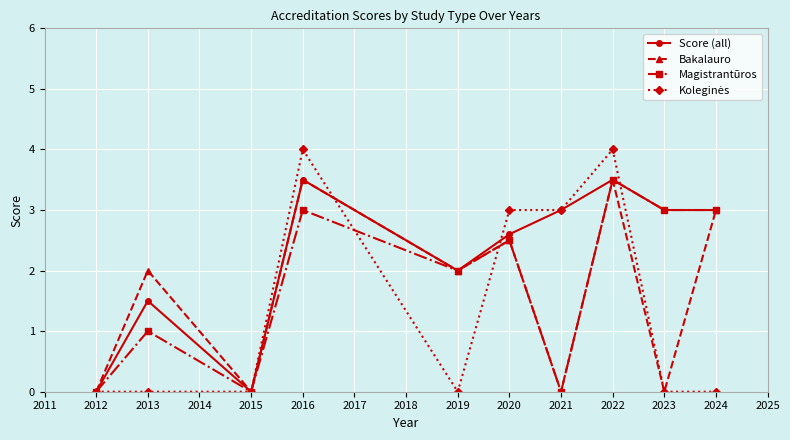

At which category is the sum across all series the highest?

2022